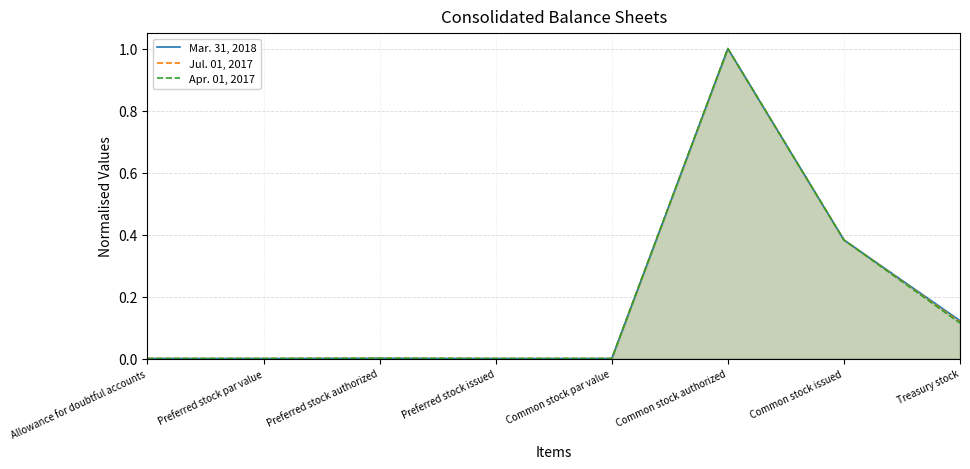

What position from the right is Preferred stock issued?

5